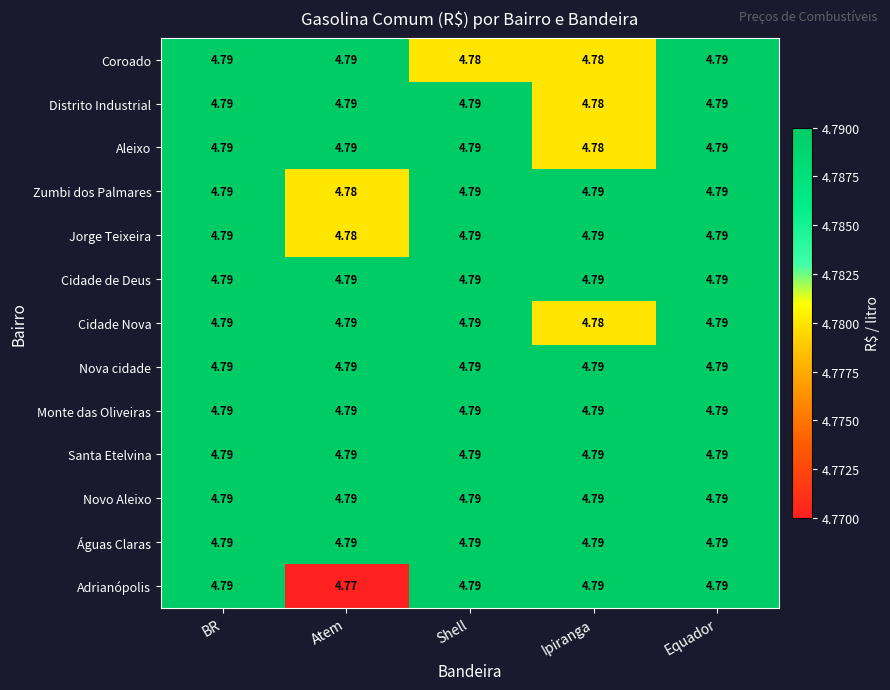

Which label corresponds to the smallest value in the chart?

Atem